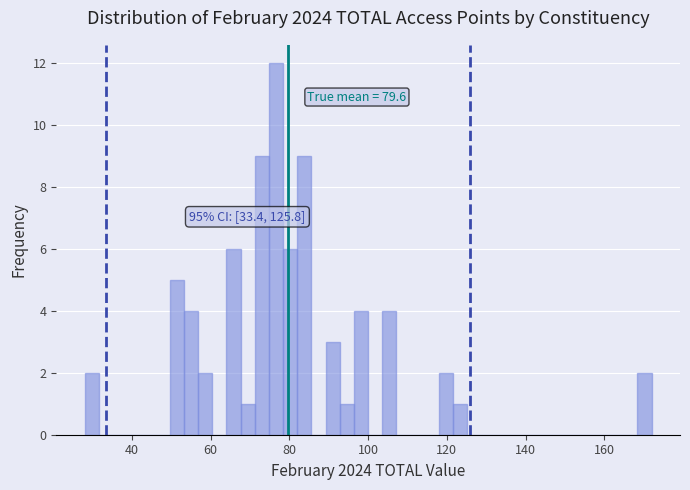

Read against the x-axis, roughly where is the centre of the tallest bar?

76